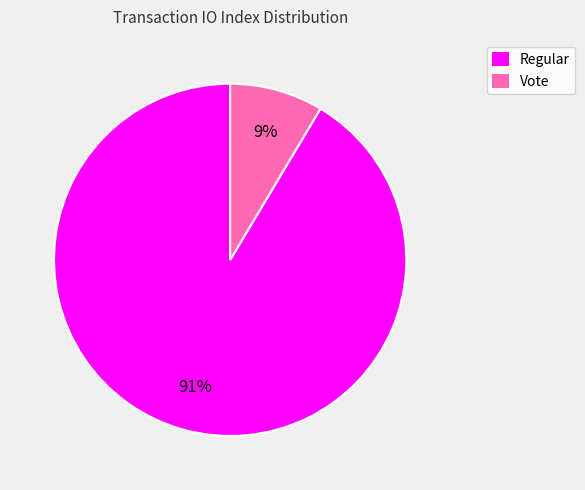

Is there a majority slice in this chart?

Yes